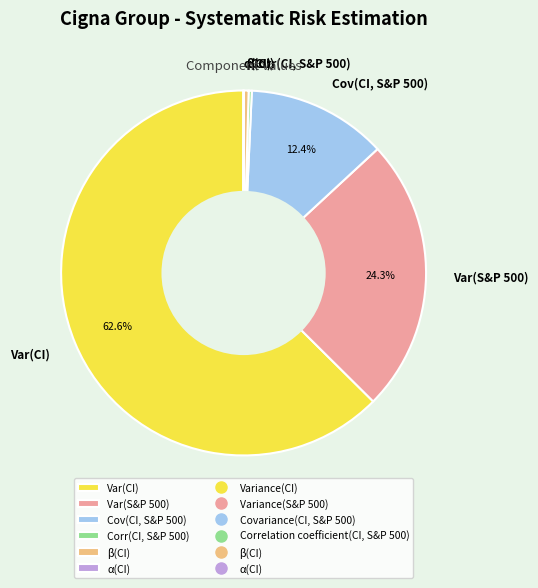

Does any single category account for the majority?

Yes